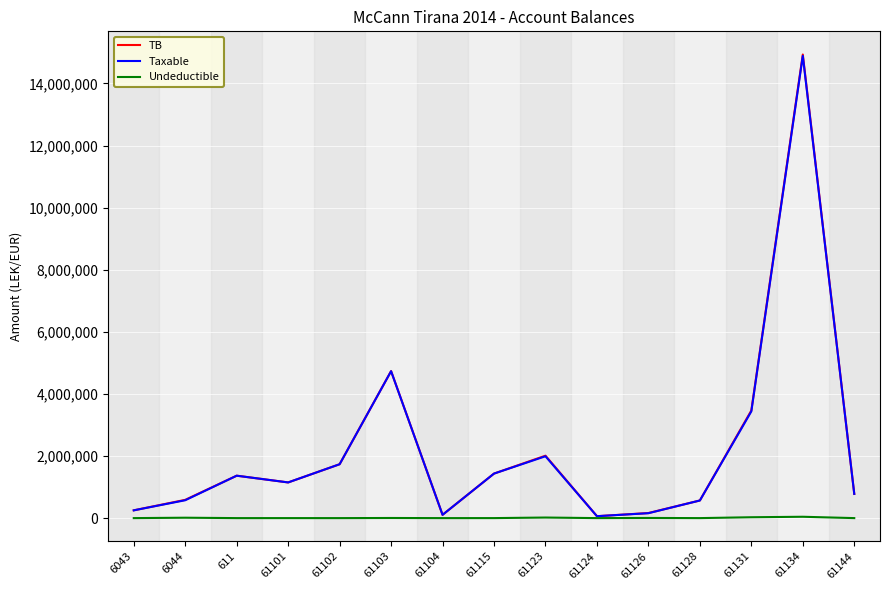

The value of TB at 61115 is 2261978.0. True or false?

False